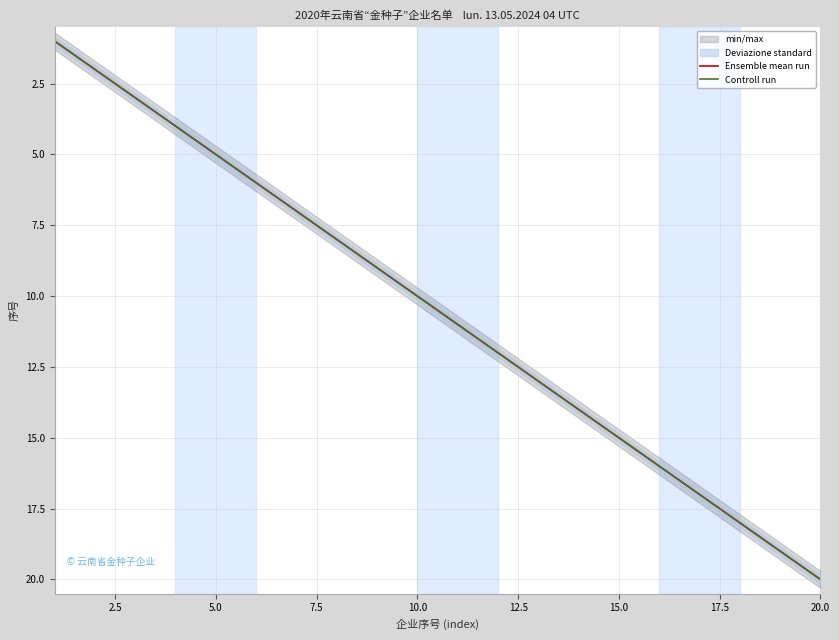

True or false: Controll run and Ensemble mean run cross at least once.

False